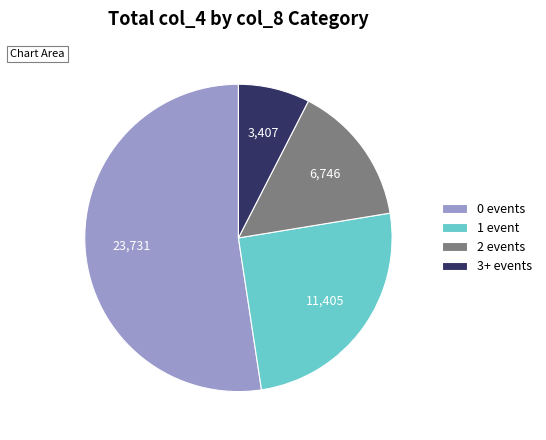

Which has a higher value, 2 events or 1 event?

1 event